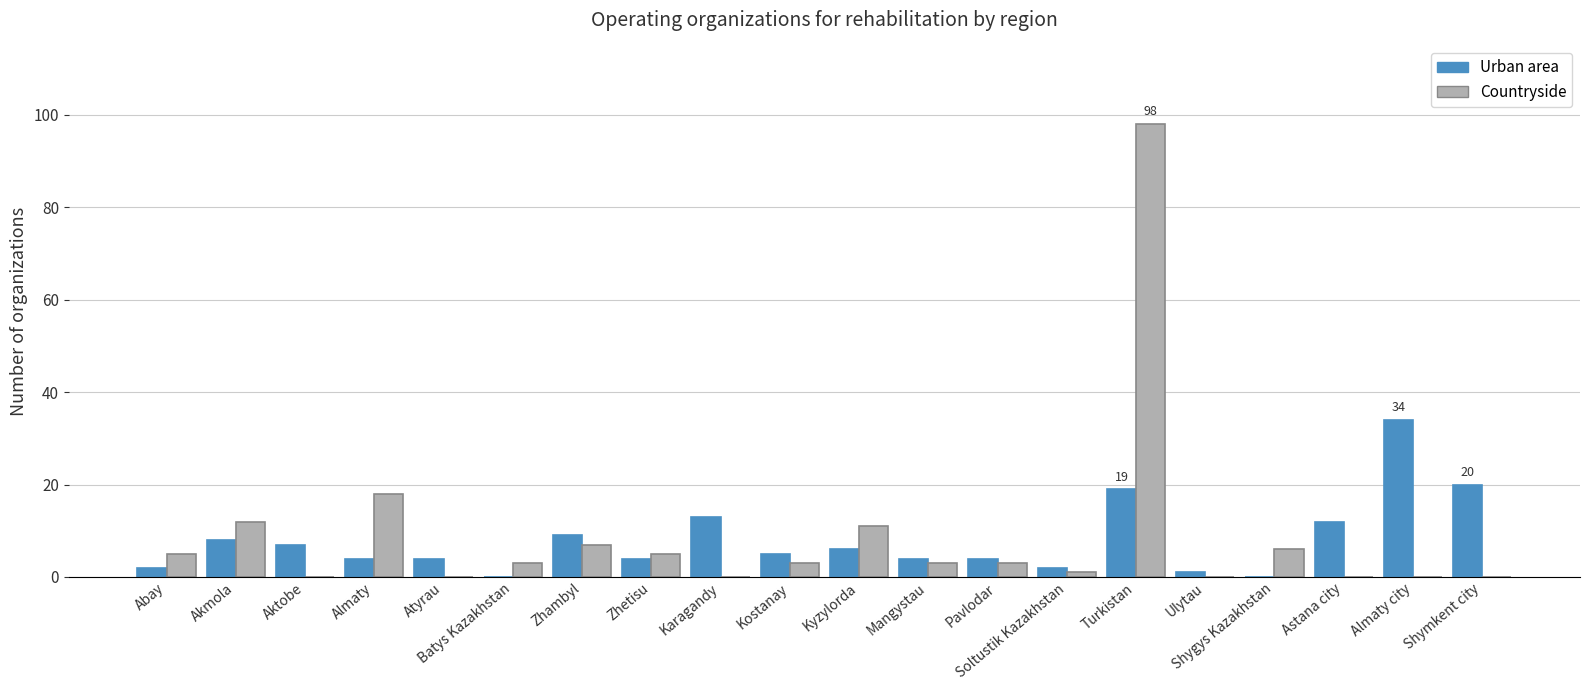

The value of Countryside at Zhetisu is 5. True or false?

True